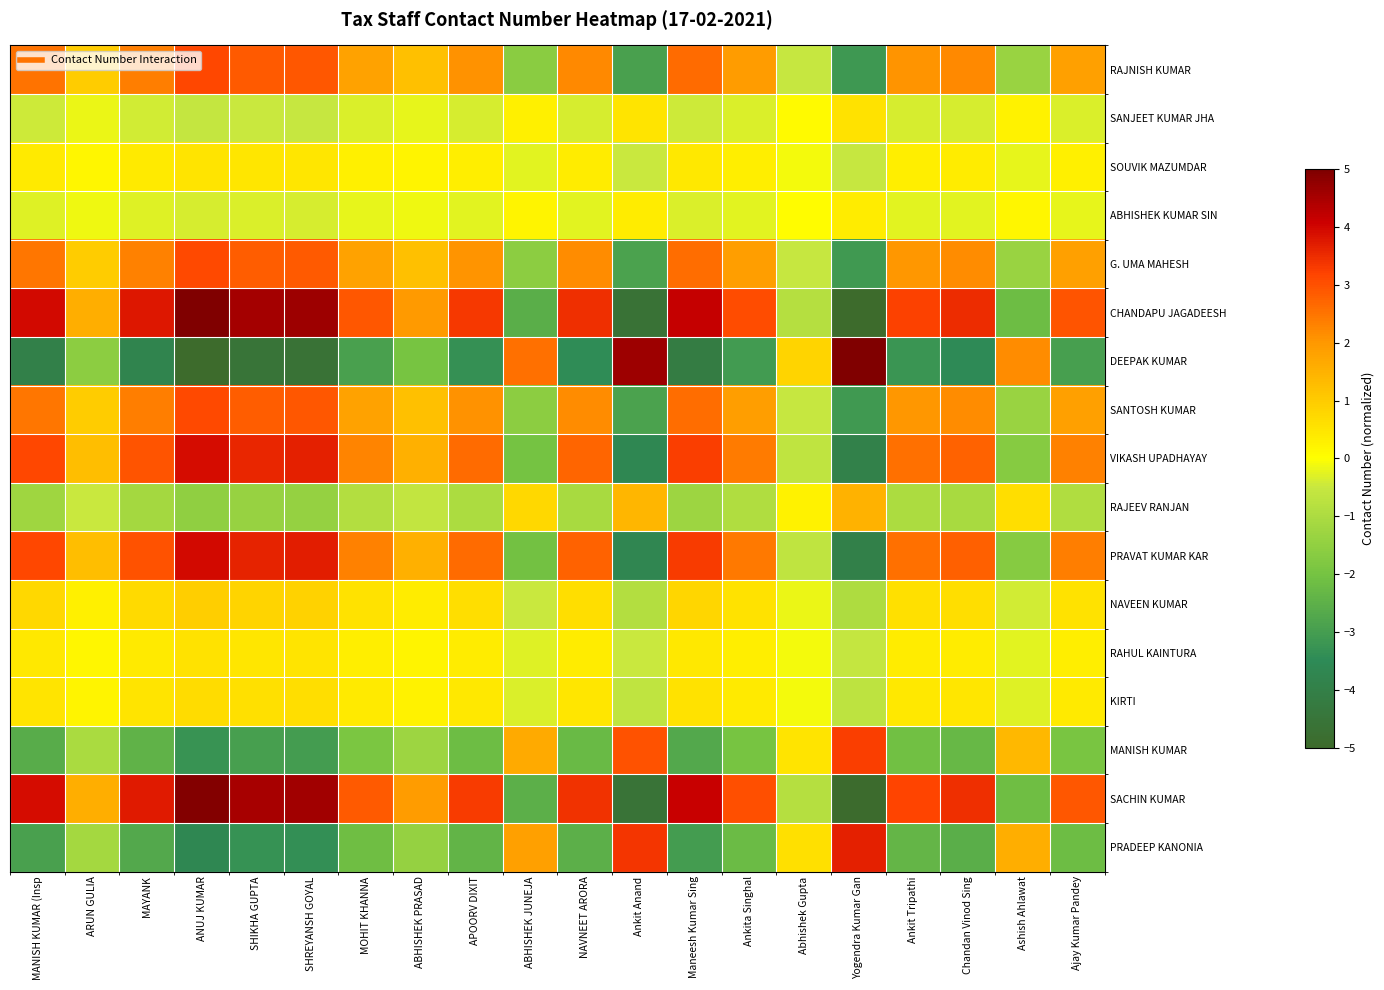

Count the number of categories in the chart.

20